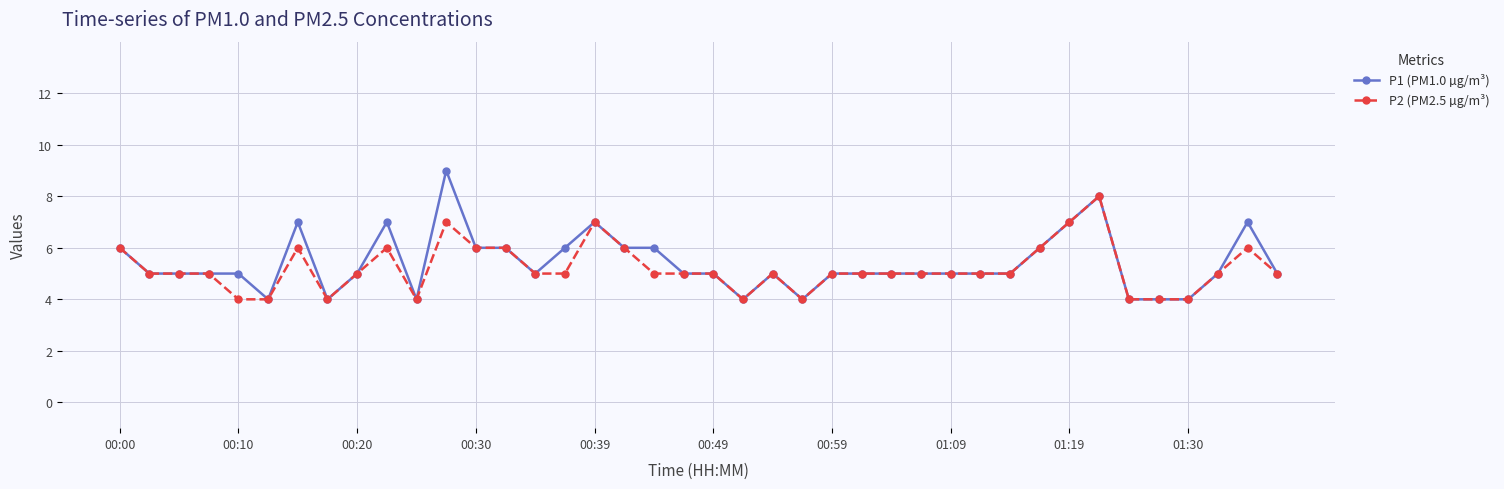

What are all the series names shown in the legend?

P1 (PM1.0 µg/m³), P2 (PM2.5 µg/m³)